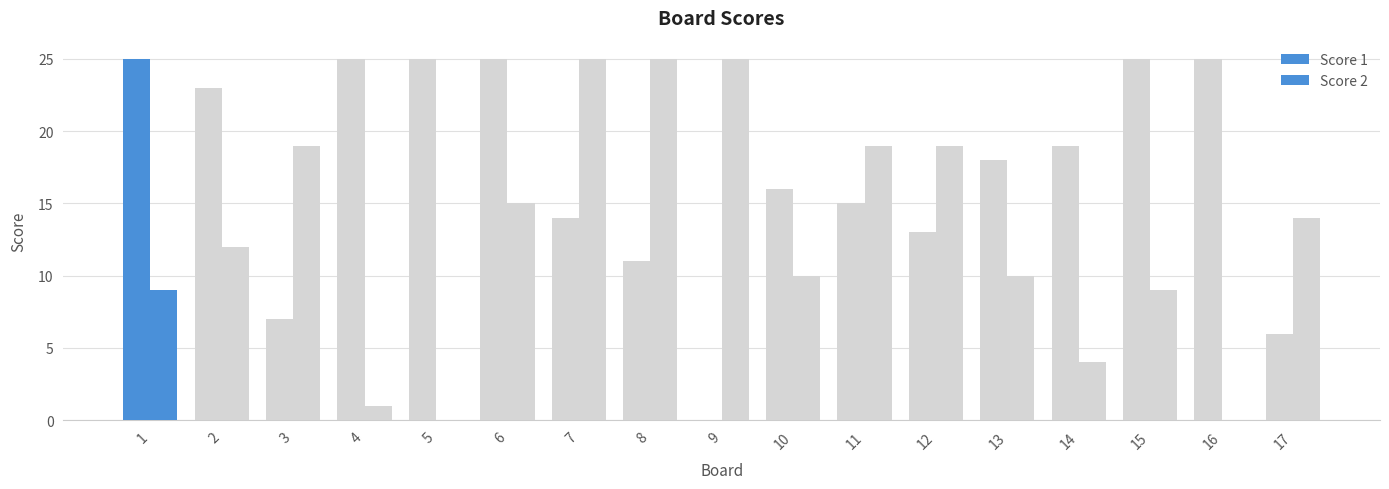

How many groups of bars are there?

17